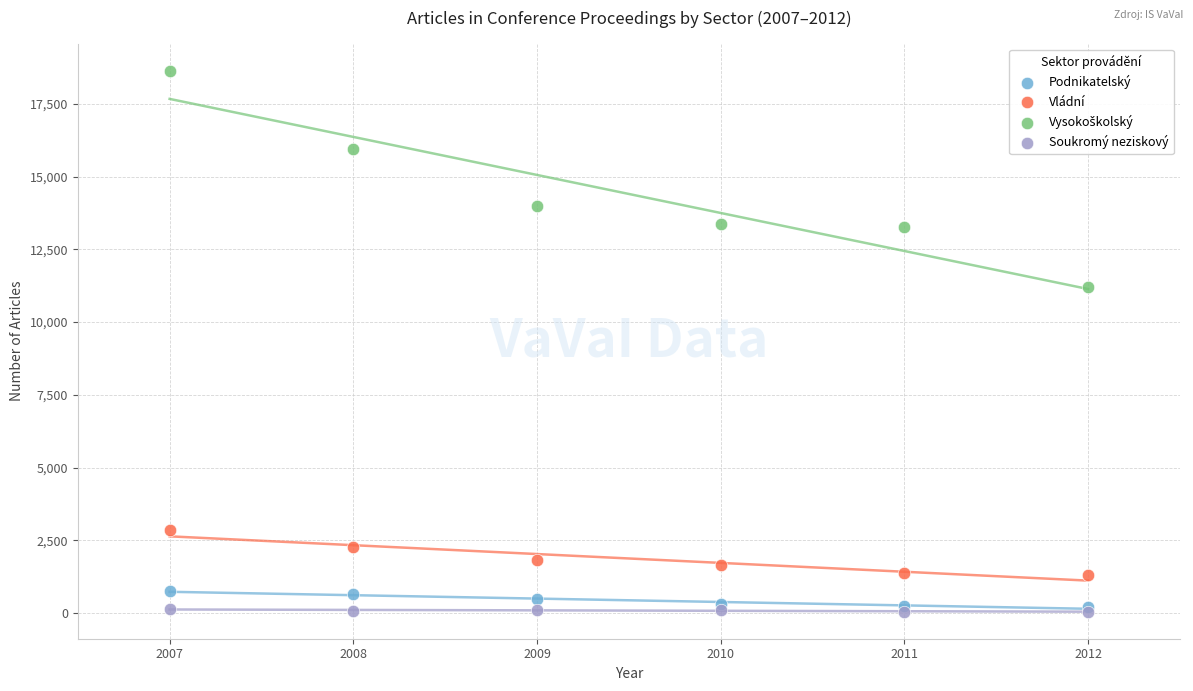

Across all series, what Y value is closest to 9343?

11215